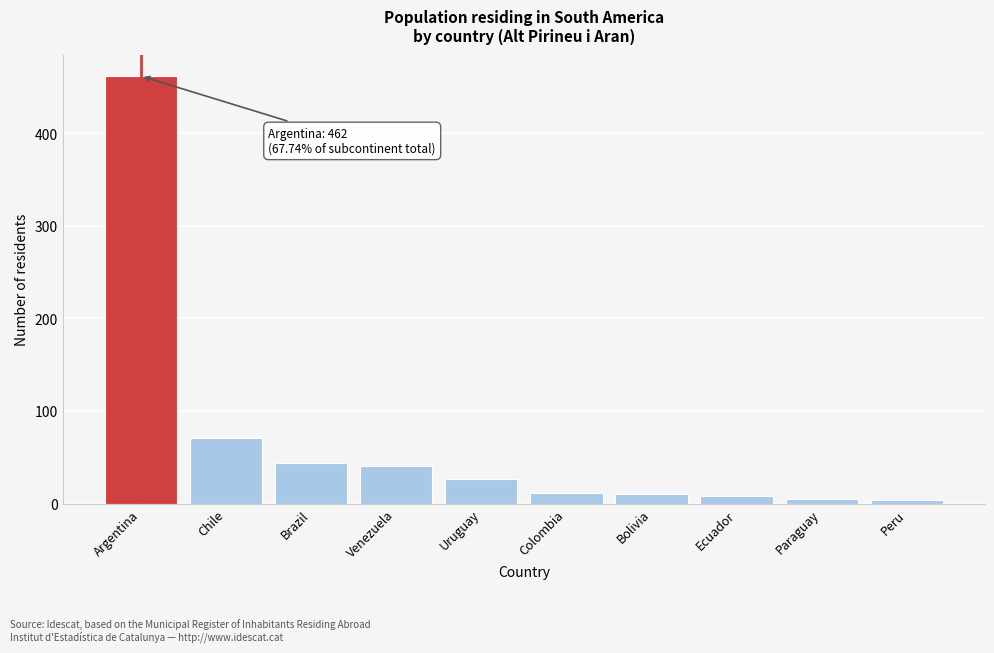

What is the sum of all values?

682